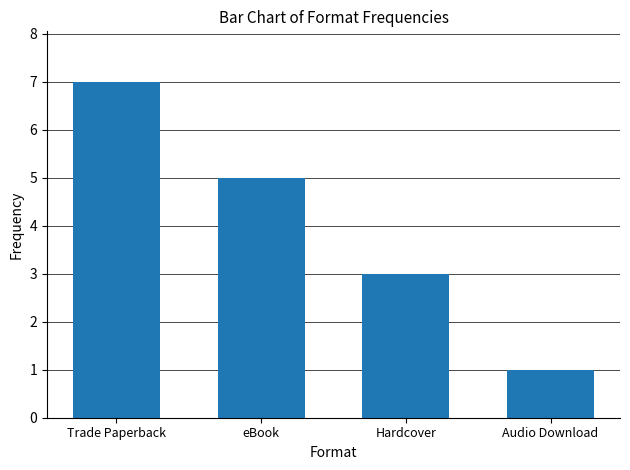

Is it true that the value at Audio Download is 1?

True